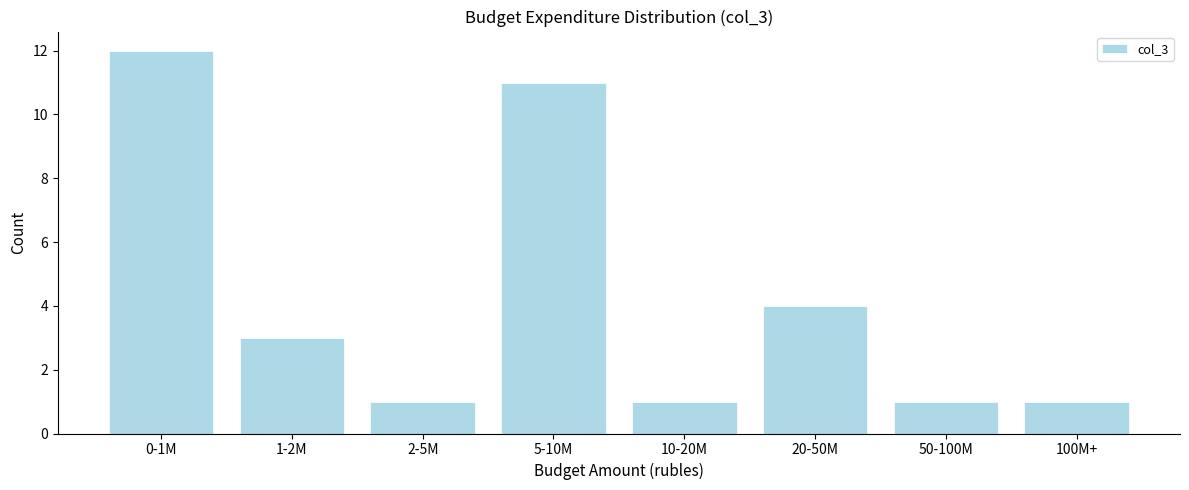

Reading left to right, list all the values displayed in this chart.

0-1M=12	1-2M=3	2-5M=1	5-10M=11	10-20M=1	20-50M=4	50-100M=1	100M+=1